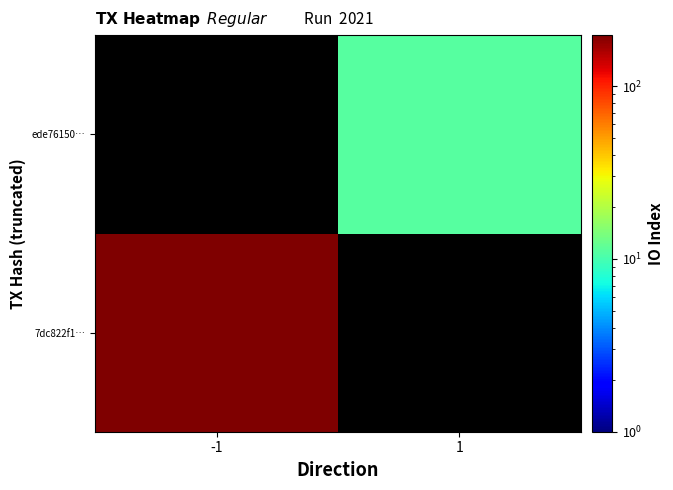

Is the value of 7dc822f1… at -1 greater than the value of ede76150… at 1?

Yes